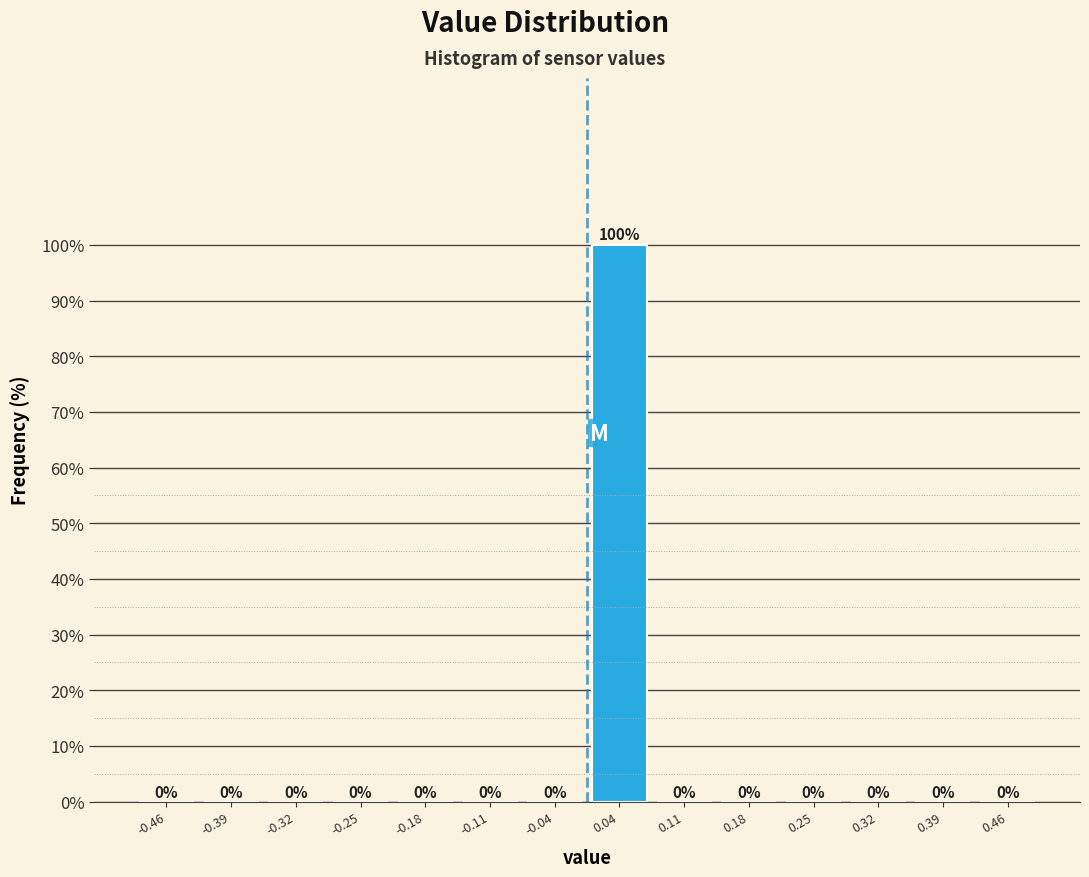

Reading left to right, transcribe this chart: for each bar, give the range it covers on the x-axis and its height. The bar edges are not printed on the chart, so give them approximately, as read against the axis.

-0.50 to -0.43: 0
-0.43 to -0.36: 0
-0.36 to -0.29: 0
-0.29 to -0.21: 0
-0.21 to -0.14: 0
-0.14 to -0.07: 0
-0.07 to 0.00: 0
0.00 to 0.07: 100
0.07 to 0.14: 0
0.14 to 0.21: 0
0.21 to 0.29: 0
0.29 to 0.36: 0
0.36 to 0.43: 0
0.43 to 0.50: 0